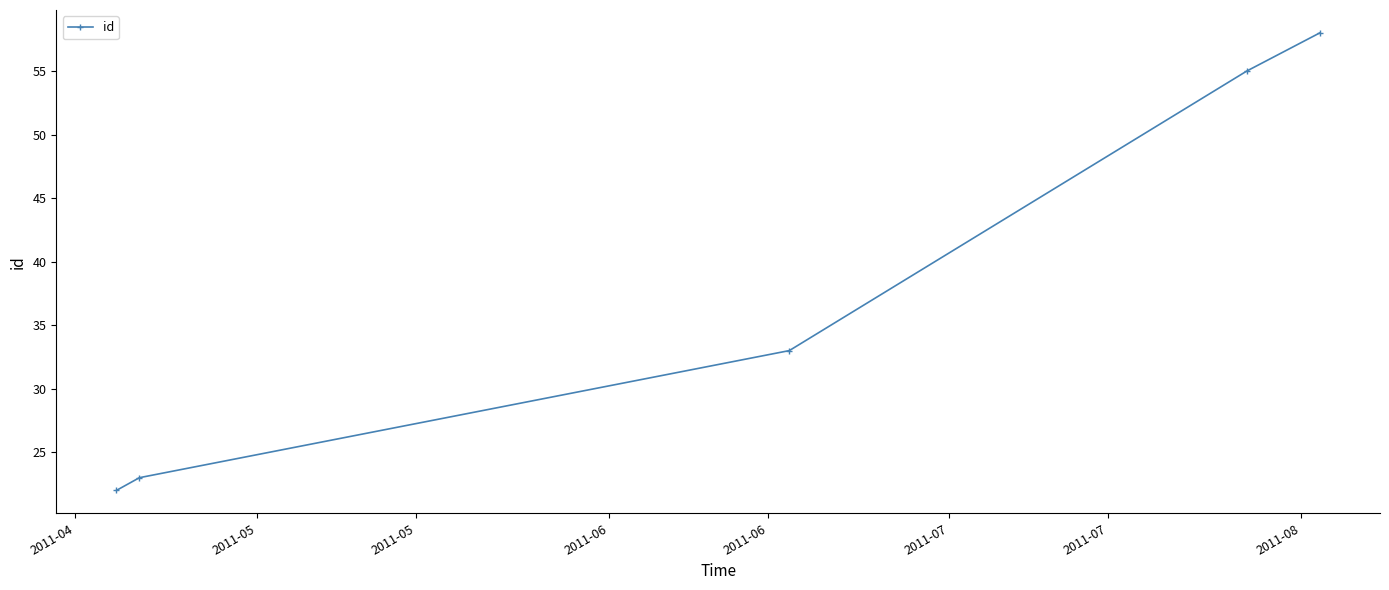

Reading left to right, list all the values displayed in this chart.

22	23	33	55	58